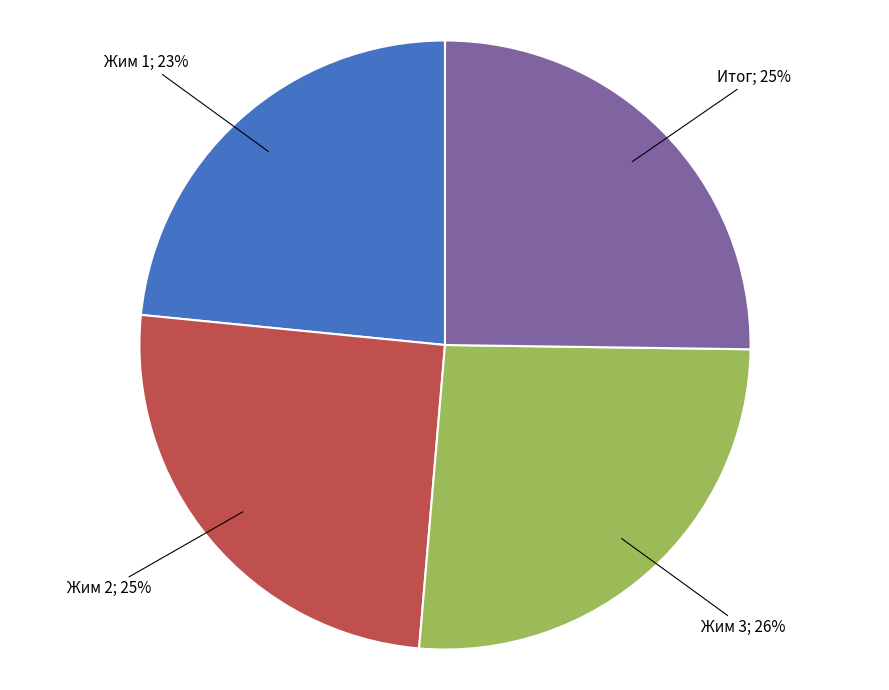

Count the number of slices in the pie.

4